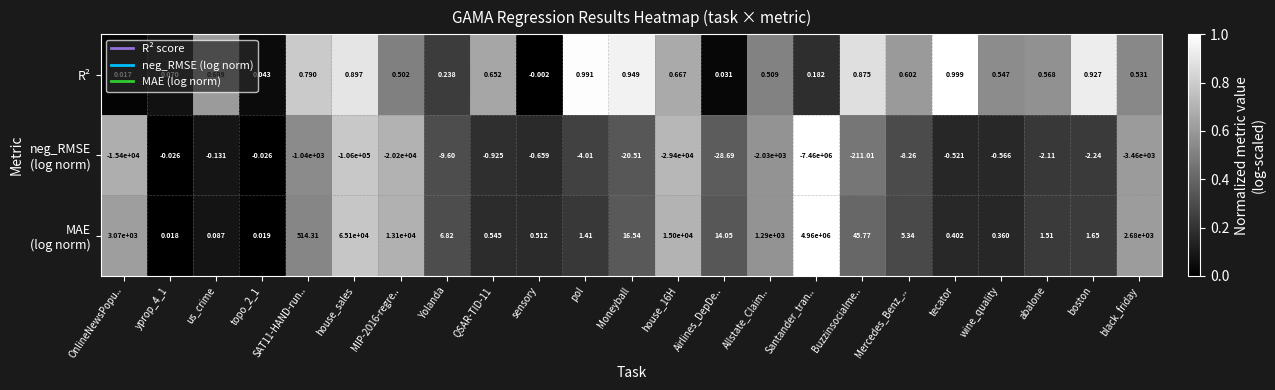

Where does the R² series first go above 0?

OnlineNewsPopu..